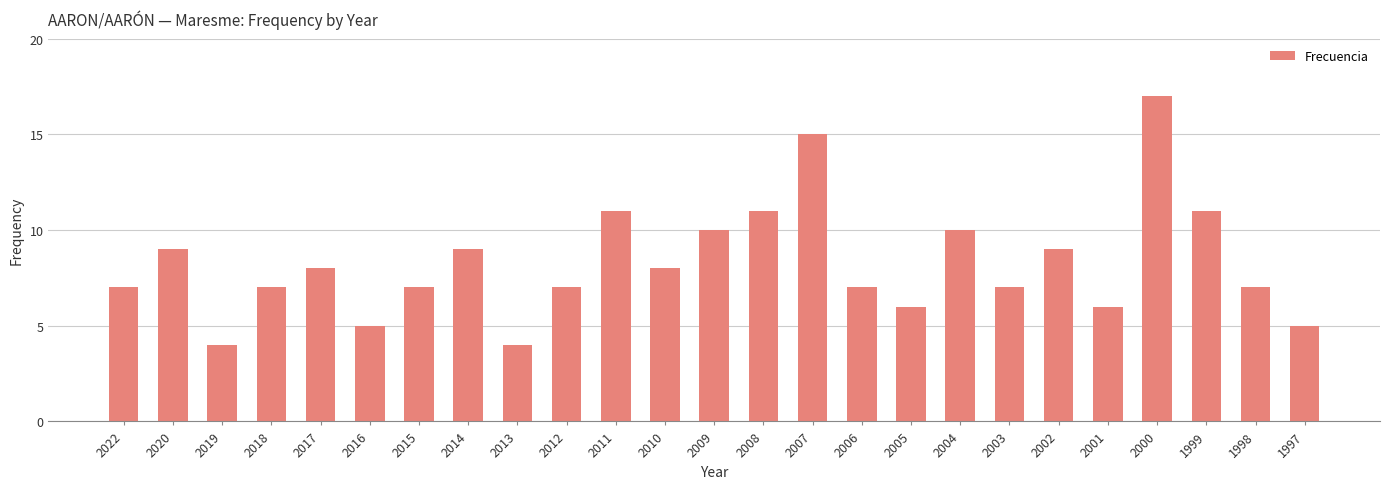

The chart shows a value of 7 at 2022. True or false?

True